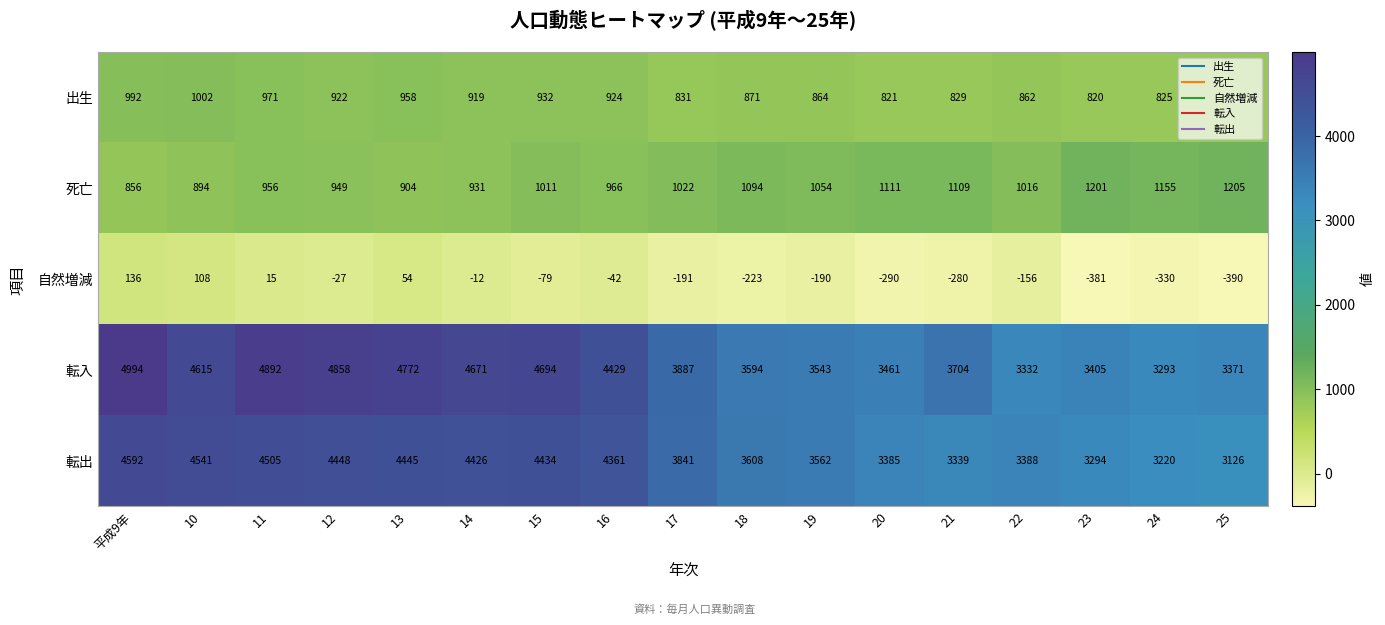

The 転入 series shows 3461 at 20. True or false?

True